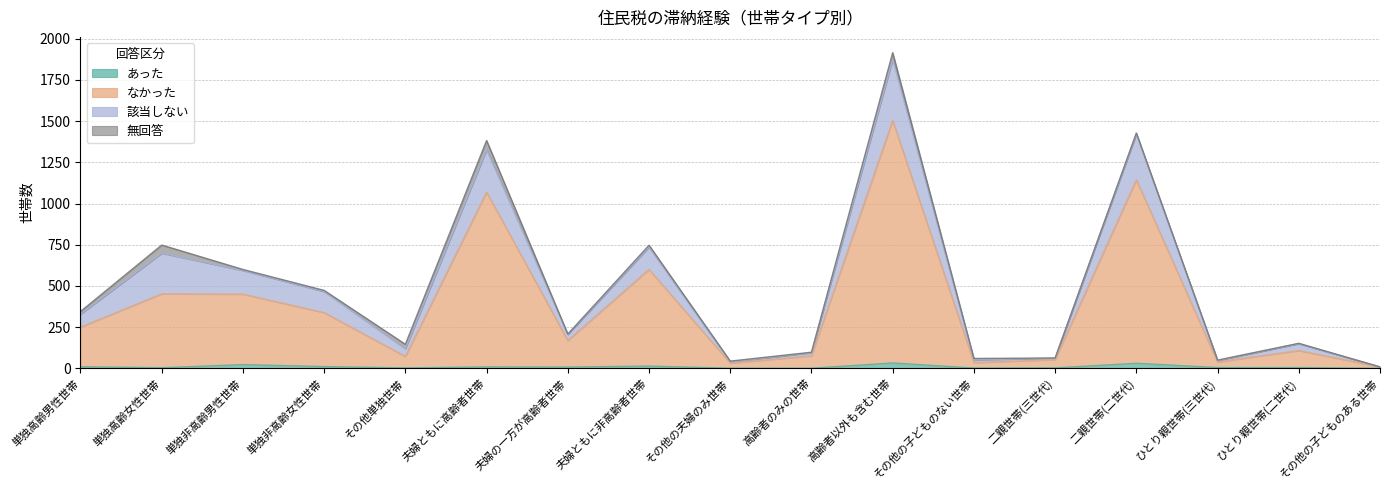

True or false: なかった and あった intersect in this chart.

False